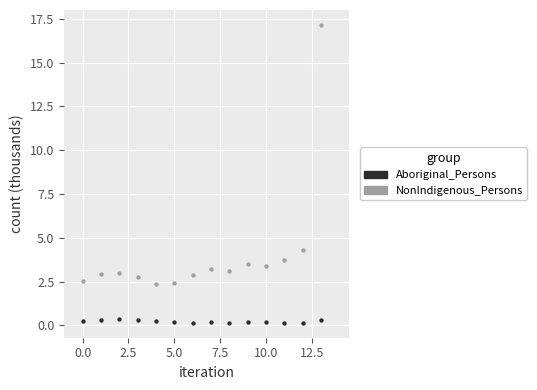

Across all series, what Y value is closest to 8?

4.3